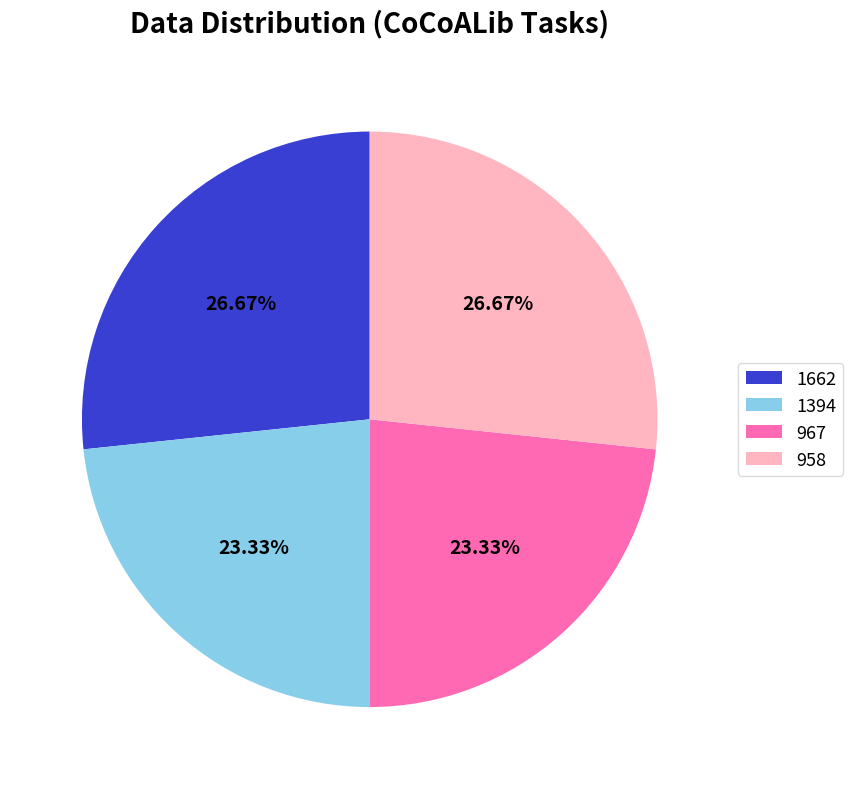

Between 958 and 1394, which is larger?

958